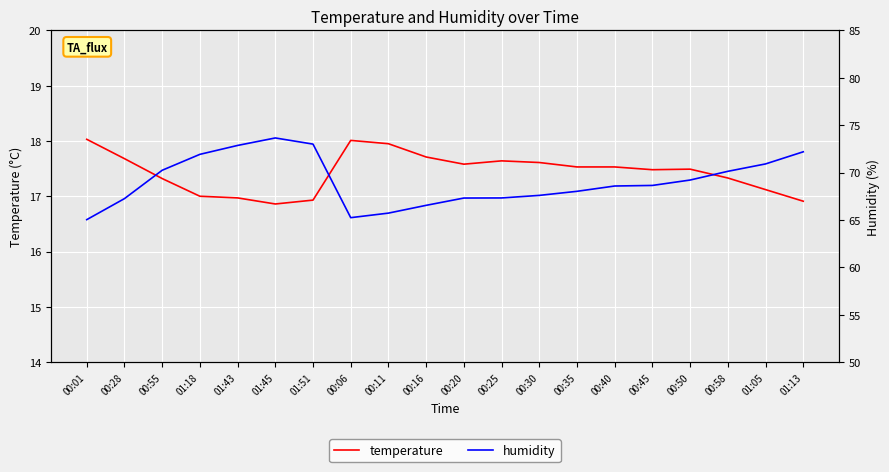

Rank the series at 00:28 from lowest to highest value.

temperature, humidity